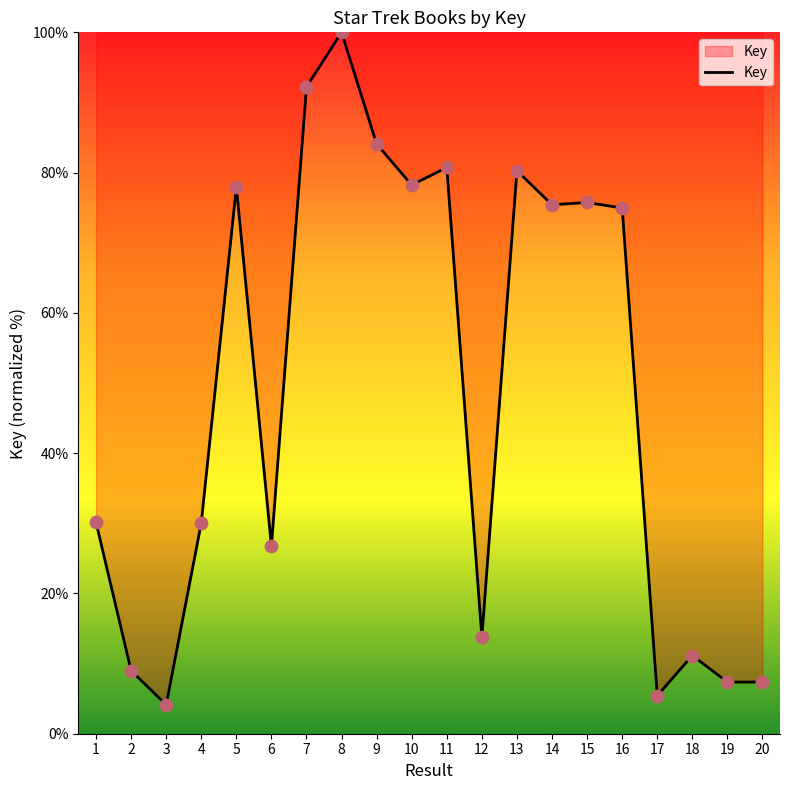

Between 20 and 5, which is larger?

5